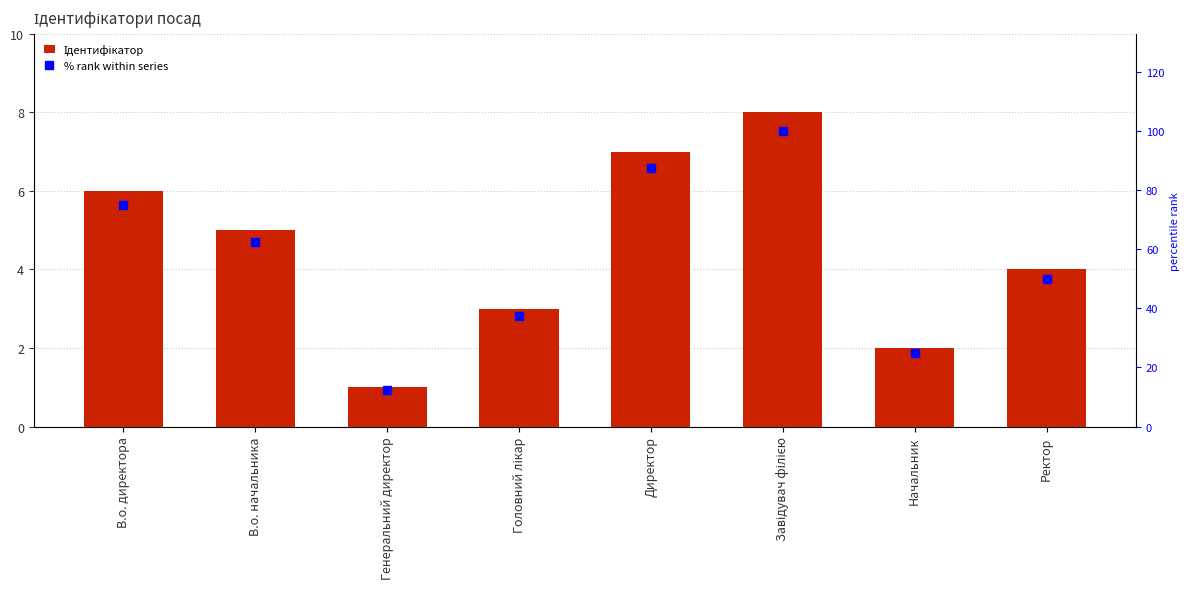

What is the maximum value shown in the chart?

100.0